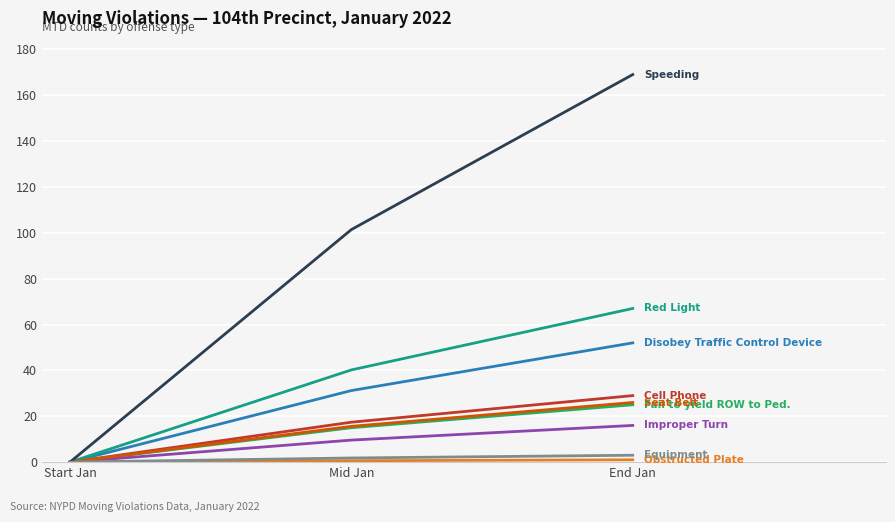

At which category does the chart reach its peak across all series?

End Jan